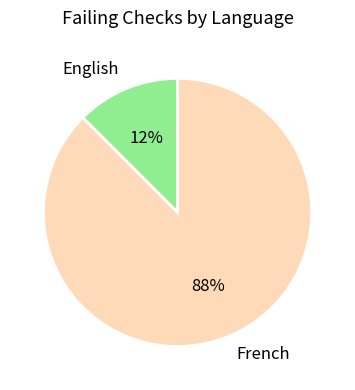

What is the largest slice in the pie chart?

French